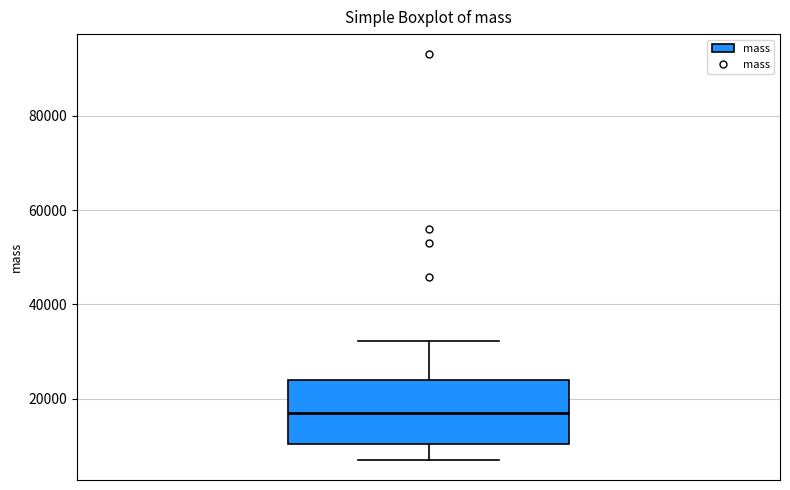

Transcribe this box plot: give where the median line is, the range the box spans, and where the two whiskers end, as read against the y-axis. The values are not printed on the chart, so give them approximately, as read against the axis.

median 16000, box 10000 to 24000, whiskers 8000 to 32000